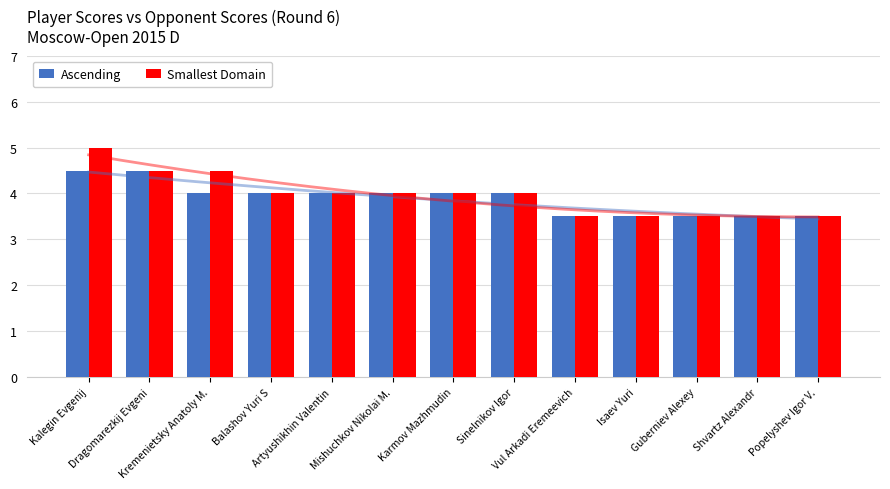

True or false: Smallest Domain has a value of 7.1 at Mishuchkov Nikolai M..

False